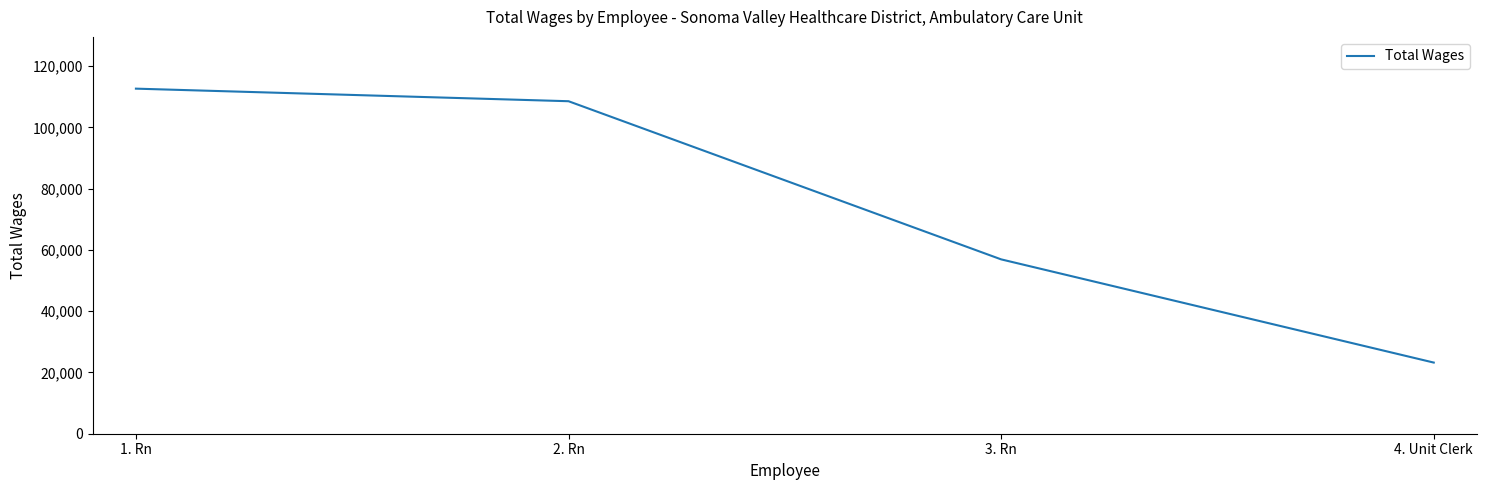

What is the sum of the values at 2. Rn and 1. Rn?

221166